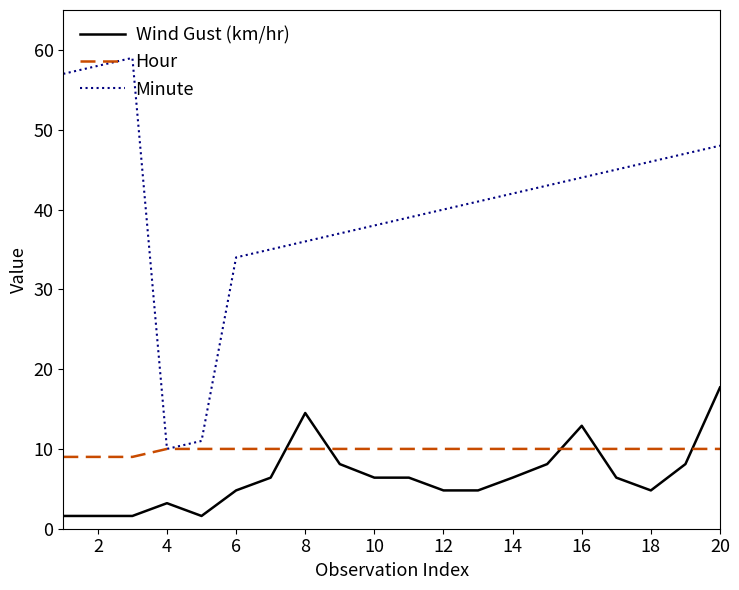

What is the maximum value for Hour?

10.0